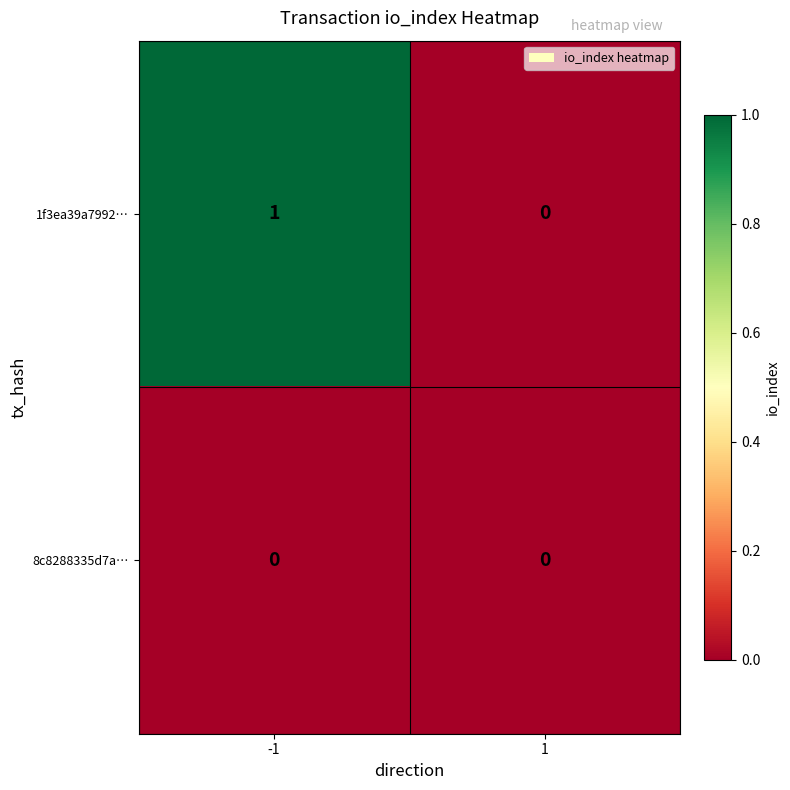

List the labels in order of 1f3ea39a7992… value, largest first.

-1, 1